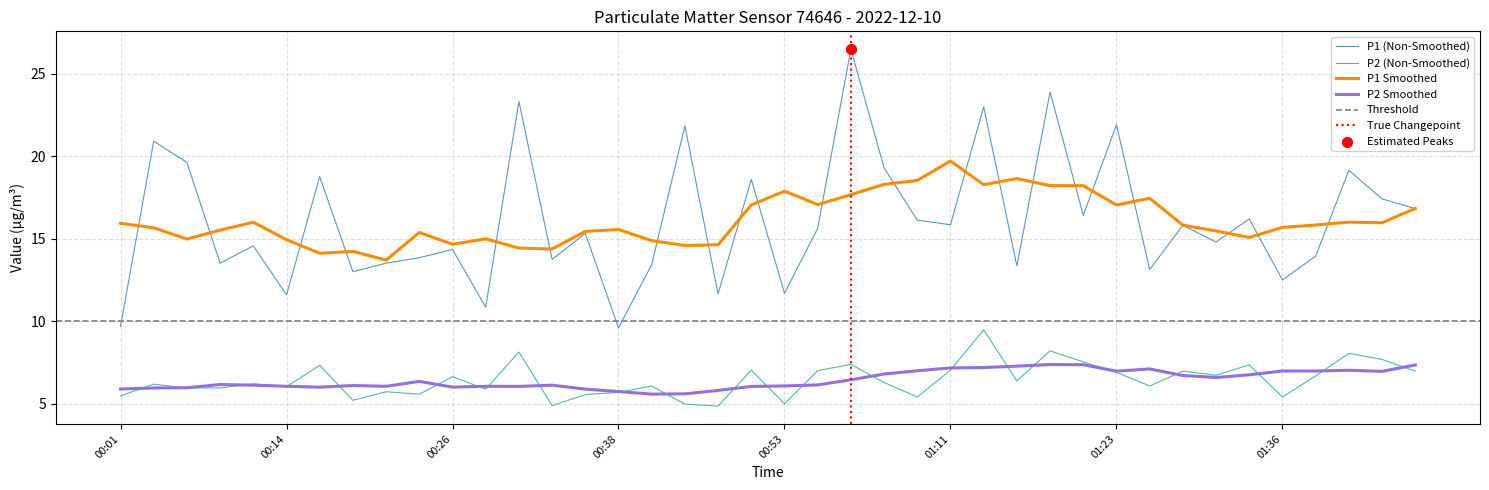

True or false: P1 (Non-Smoothed) and P2 Smoothed cross at least once.

False